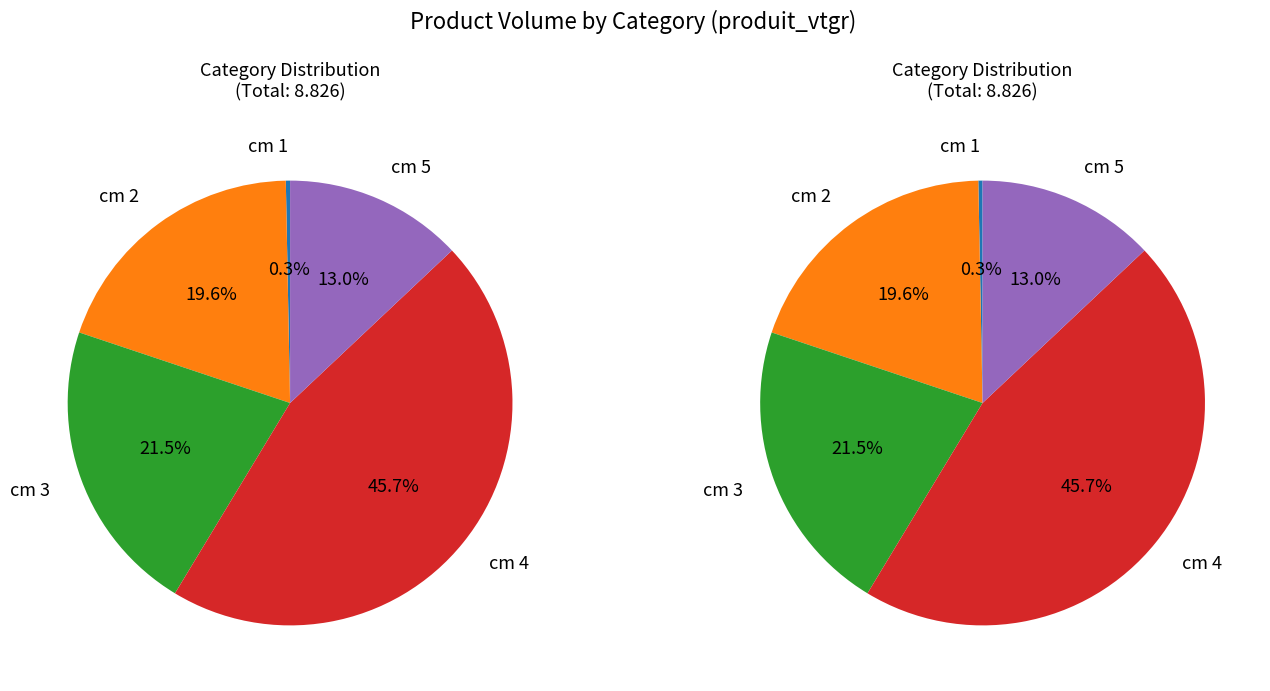

True or false: cm 4 accounts for 46% of the total.

True